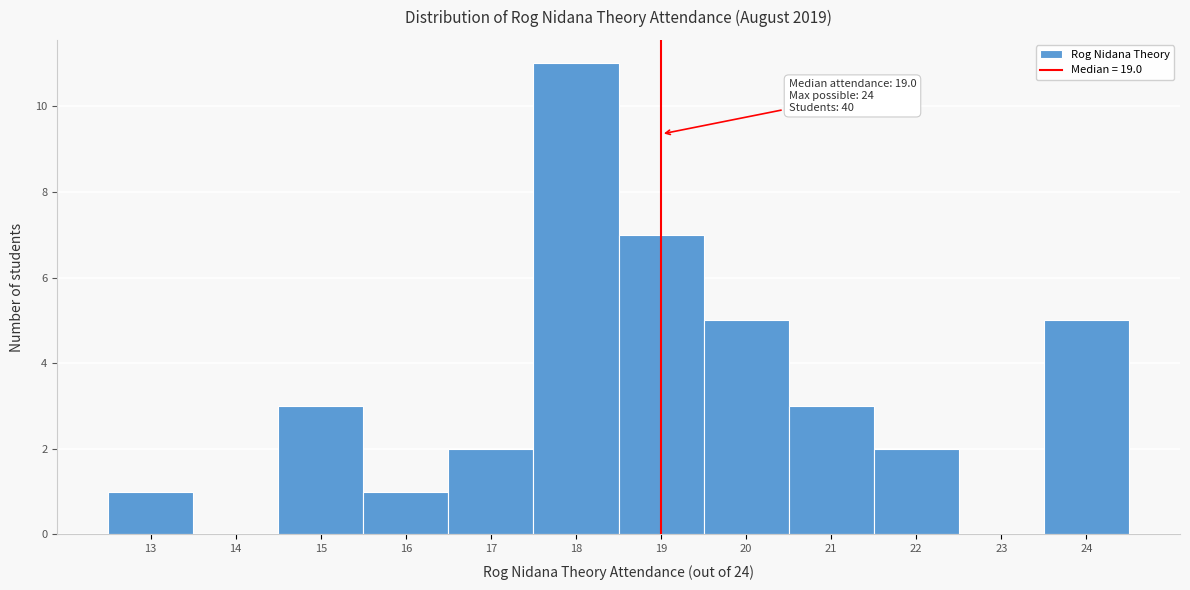

Over which range of the x-axis is the bar tallest?

17.5 to 18.5